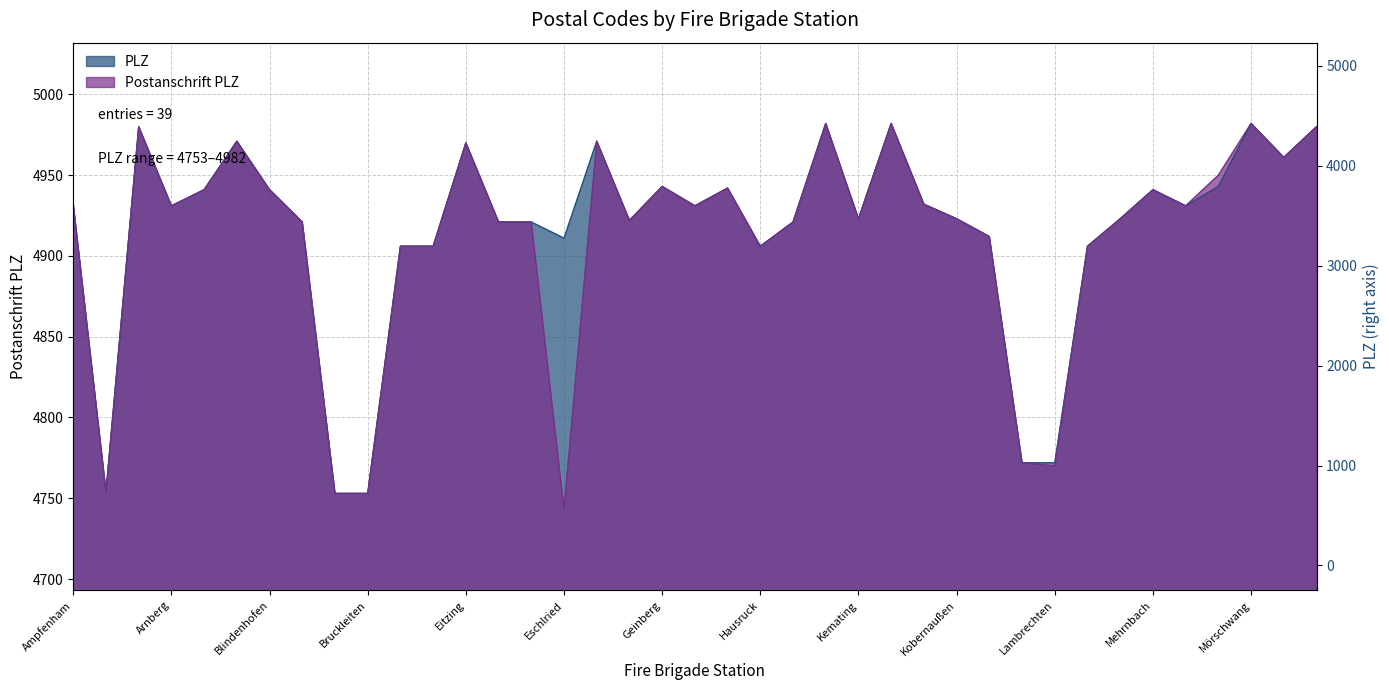

What is the label of the 34th point from the right?

Aurolzmünster